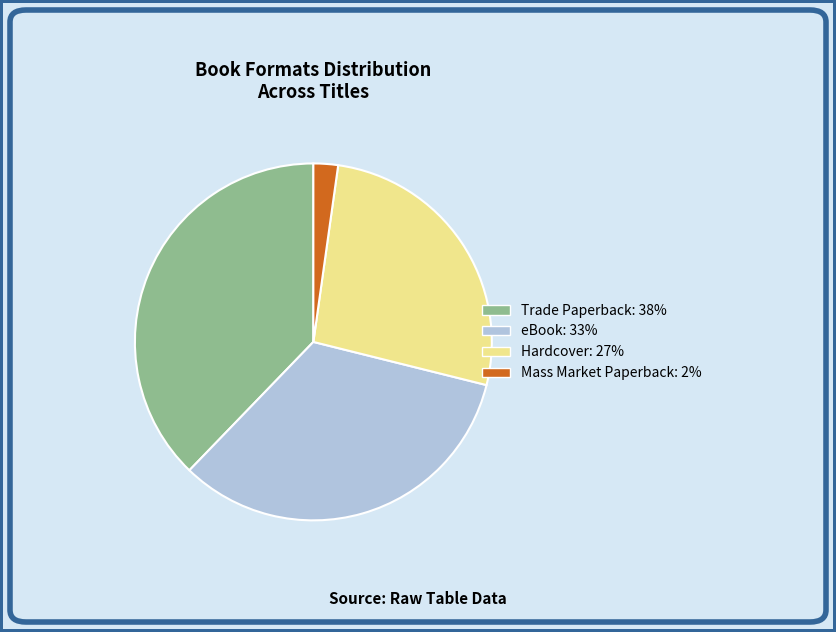

The Mass Market Paperback slice represents 2% of the pie. True or false?

True